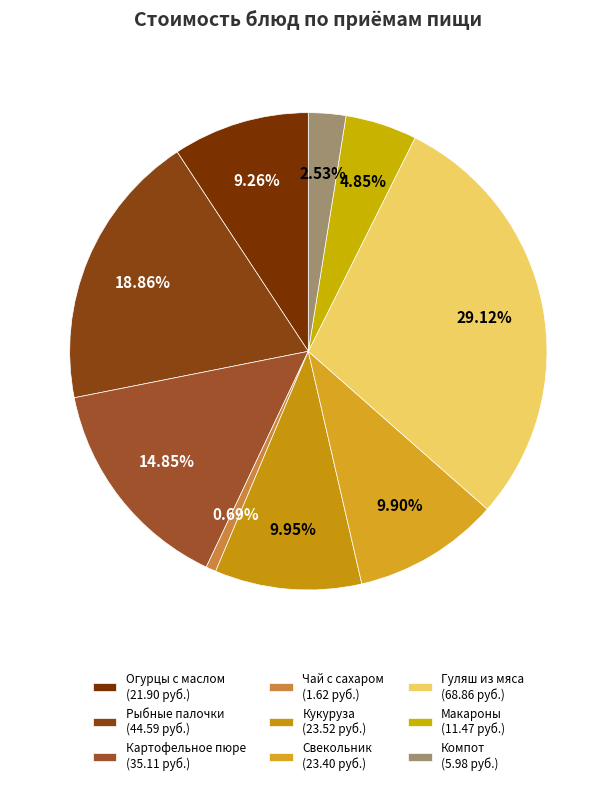

How many segments does this pie chart have?

9